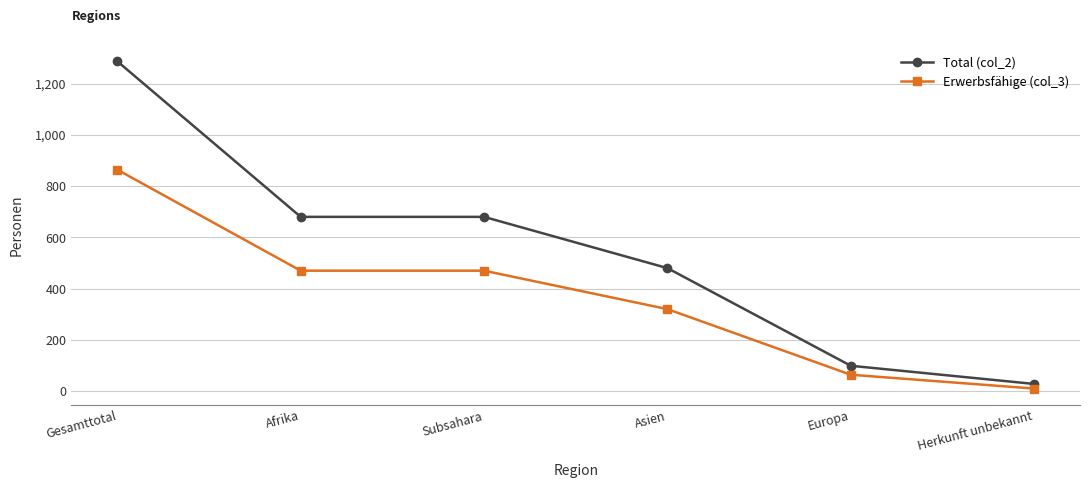

What is the sum of the Total (col_2) values at Subsahara and Gesamttotal?

1967